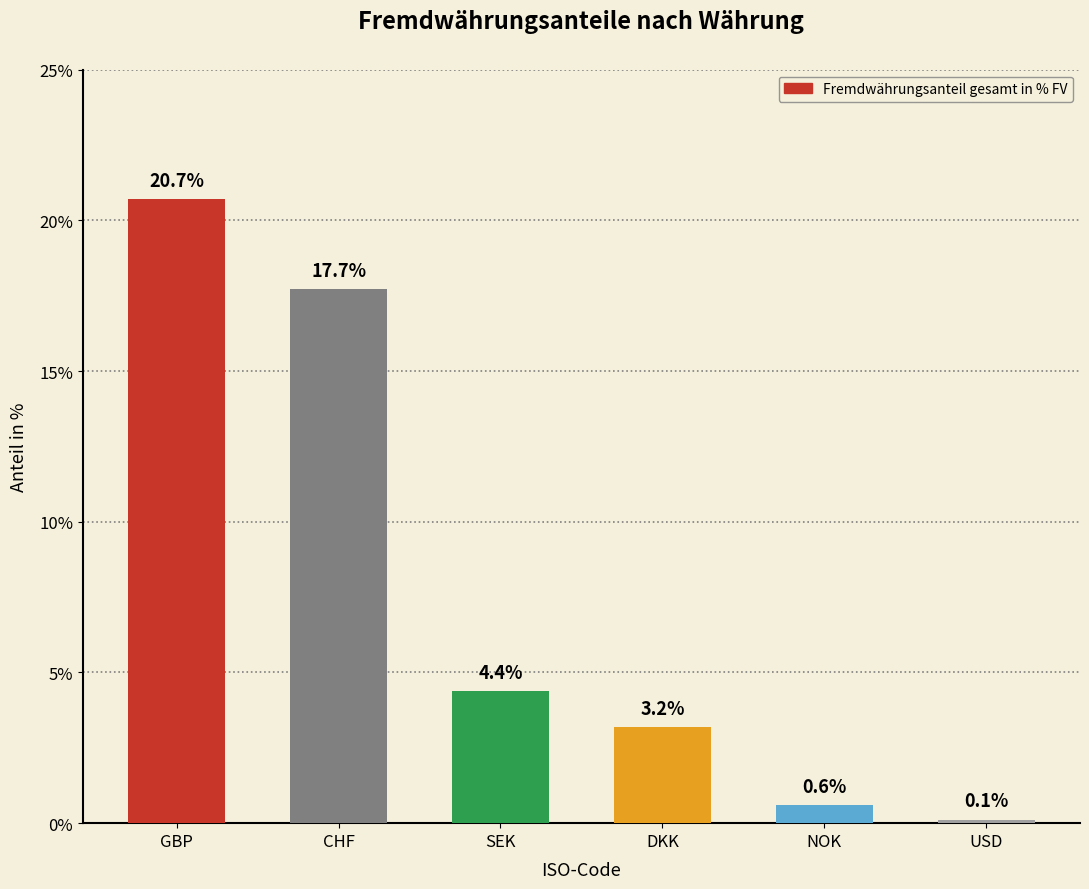

How many values exceed 4?

3